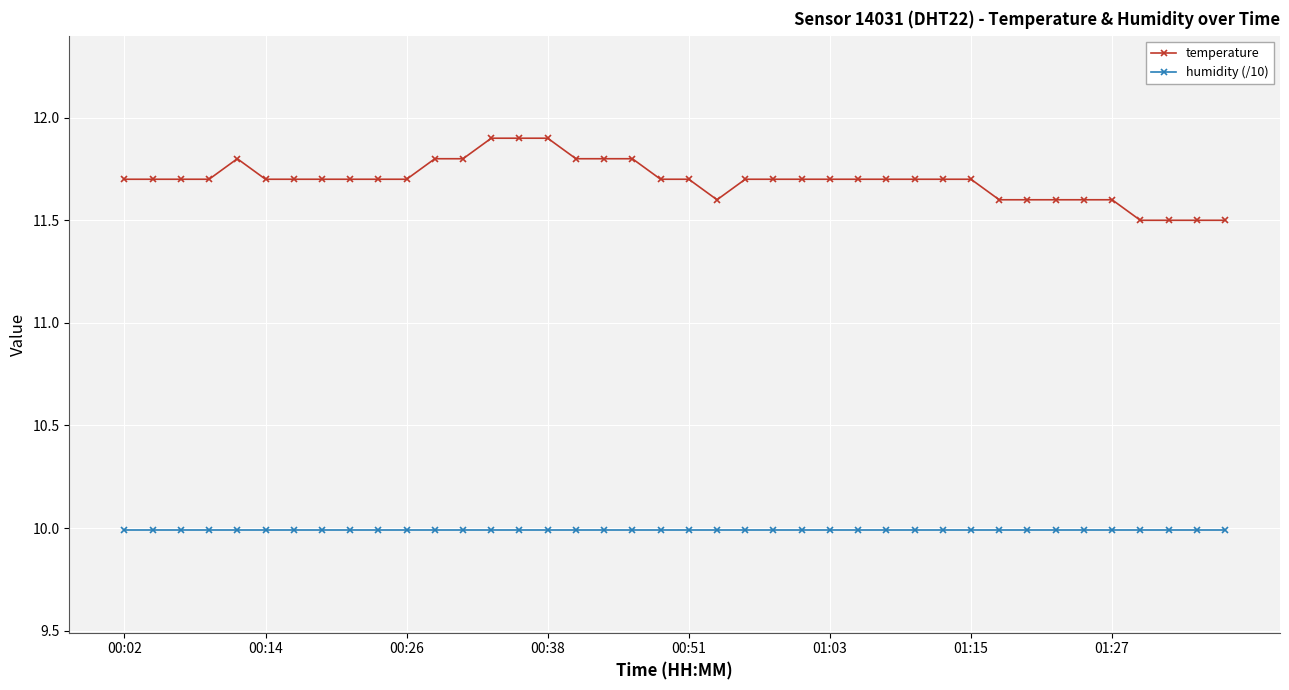

True or false: humidity (/10) and temperature intersect in this chart.

False